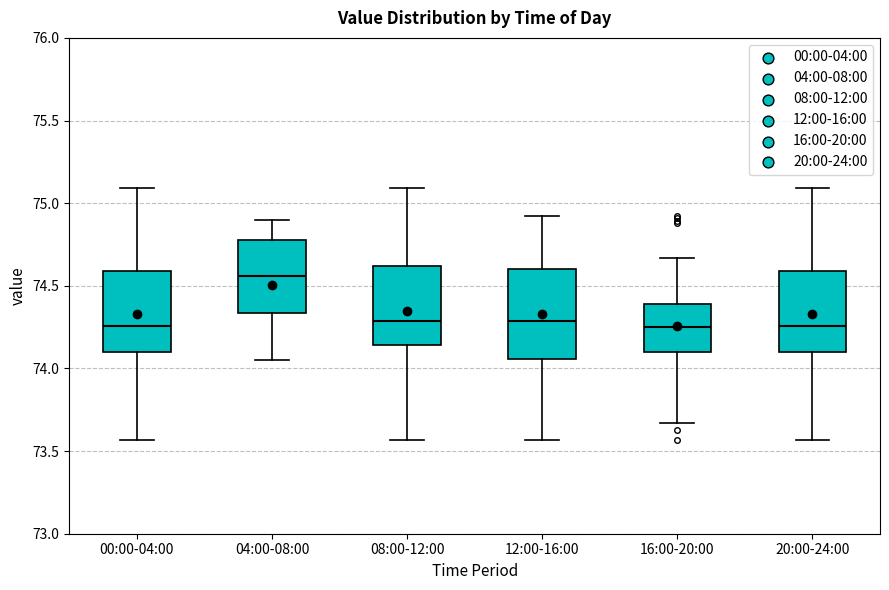

Where is the lower edge of the box for 00:00-04:00 on the y-axis? The values are not printed on the chart, so give them approximately, as read against the axis.

74.10